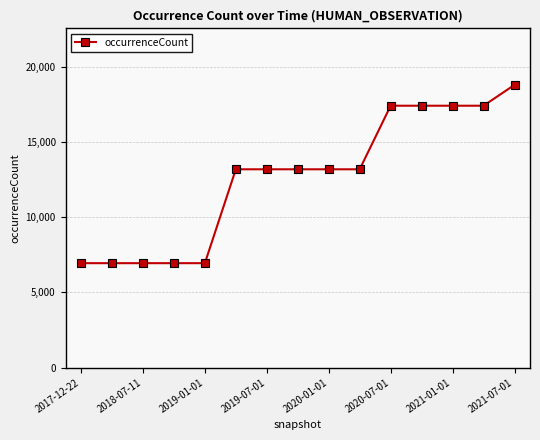

What is the difference between the second highest and minimum values?

10474